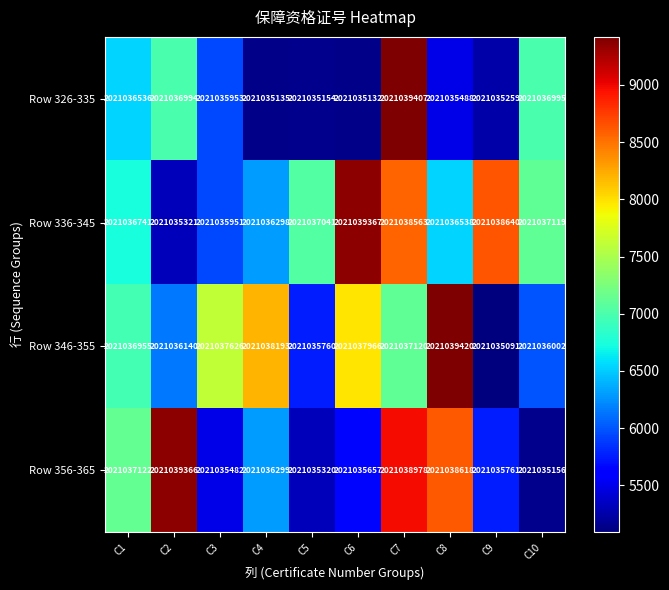

The value of Row 326-335 at C3 is 3190270332. True or false?

False